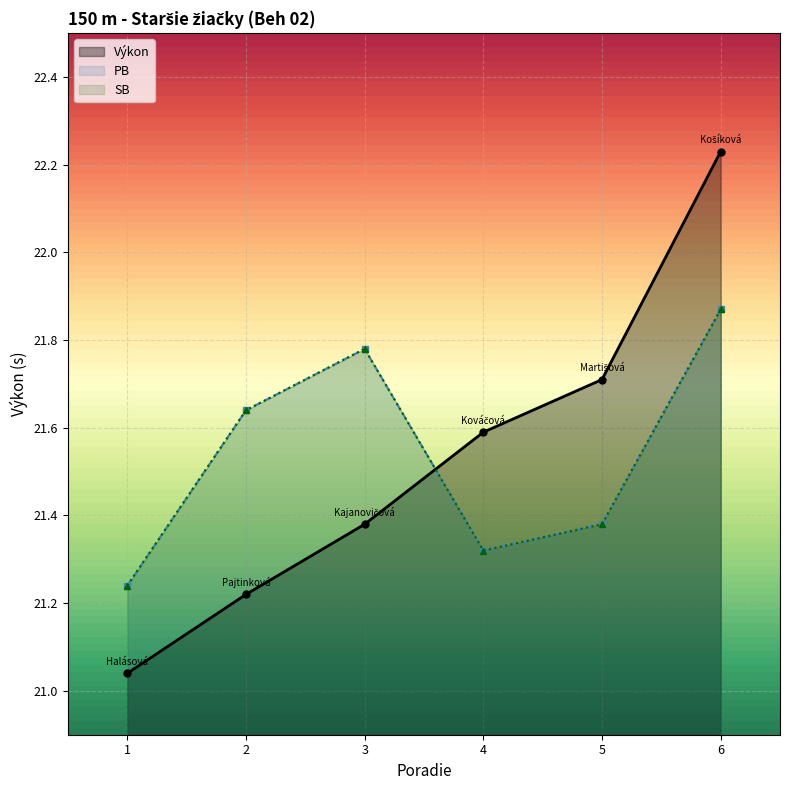

How many lines are shown in the chart?

3